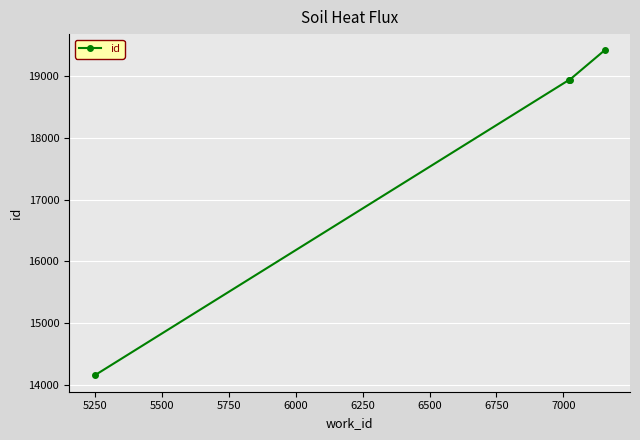

How many data points does each series have?

4